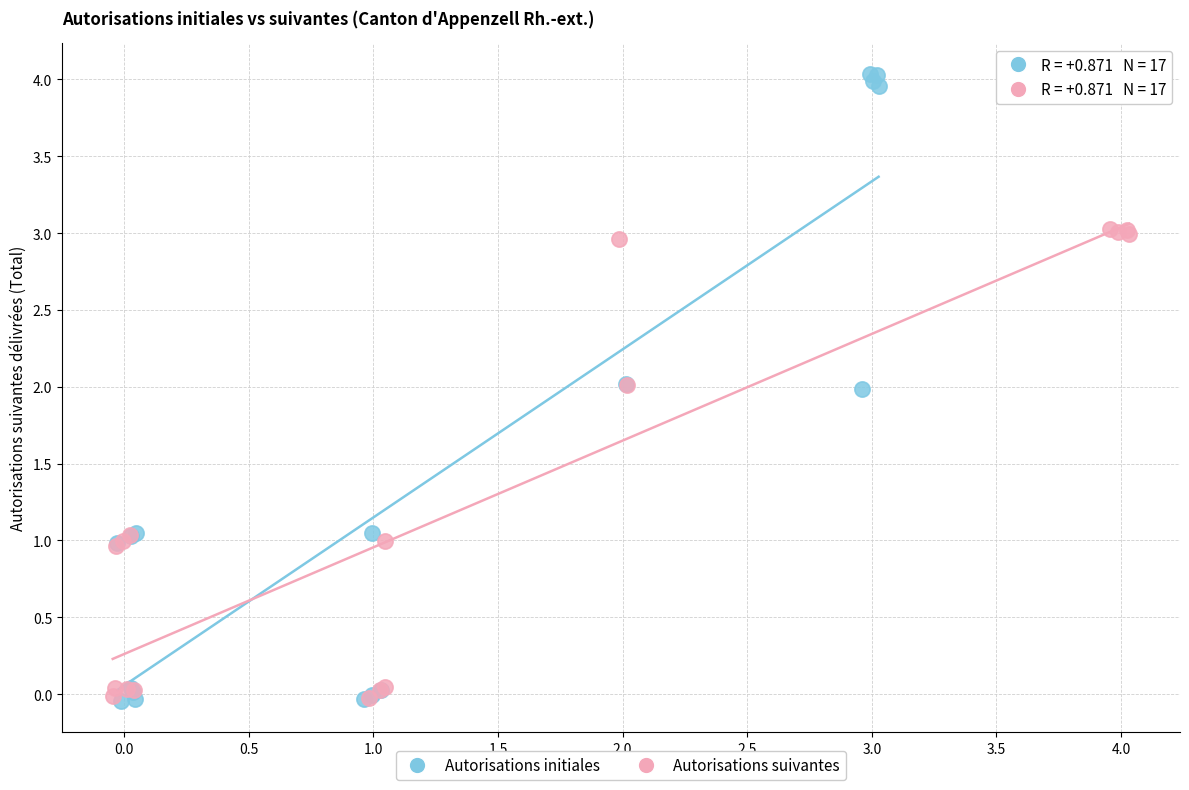

What are all the series names shown in the legend?

Autorisations initiales, Autorisations suivantes